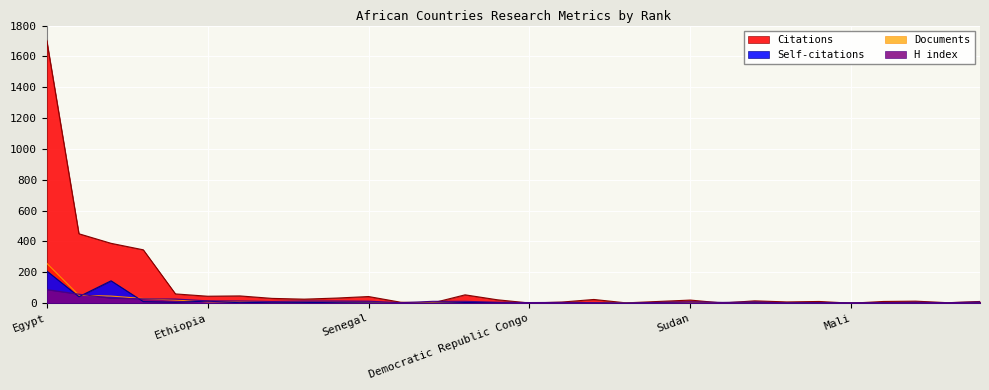

How many intersections are there between Documents and Self-citations?

10